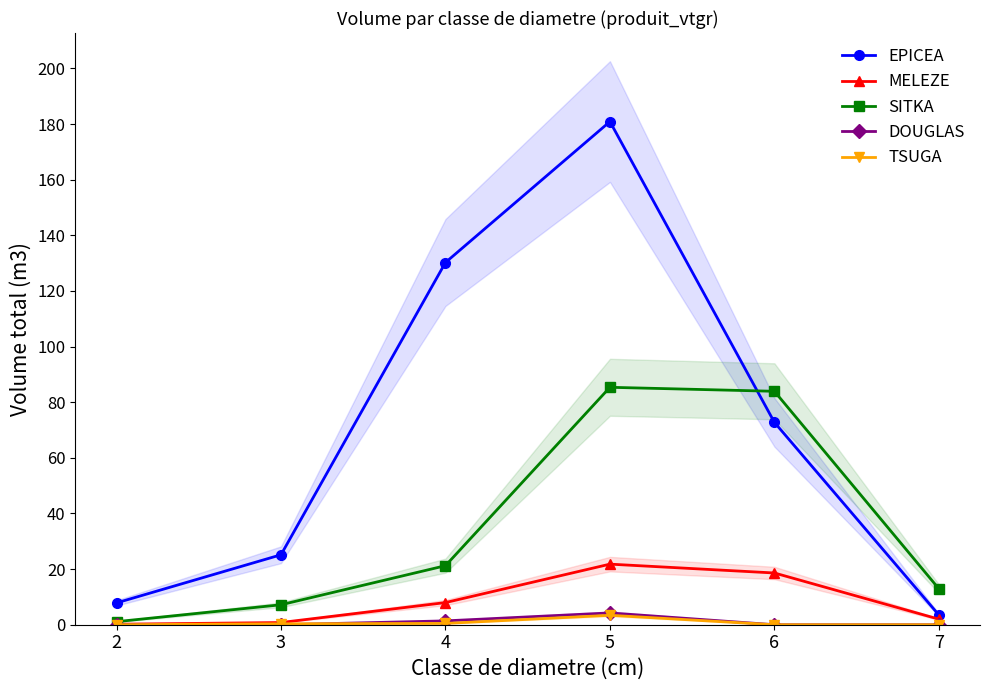

What is the greatest value displayed?

180.9